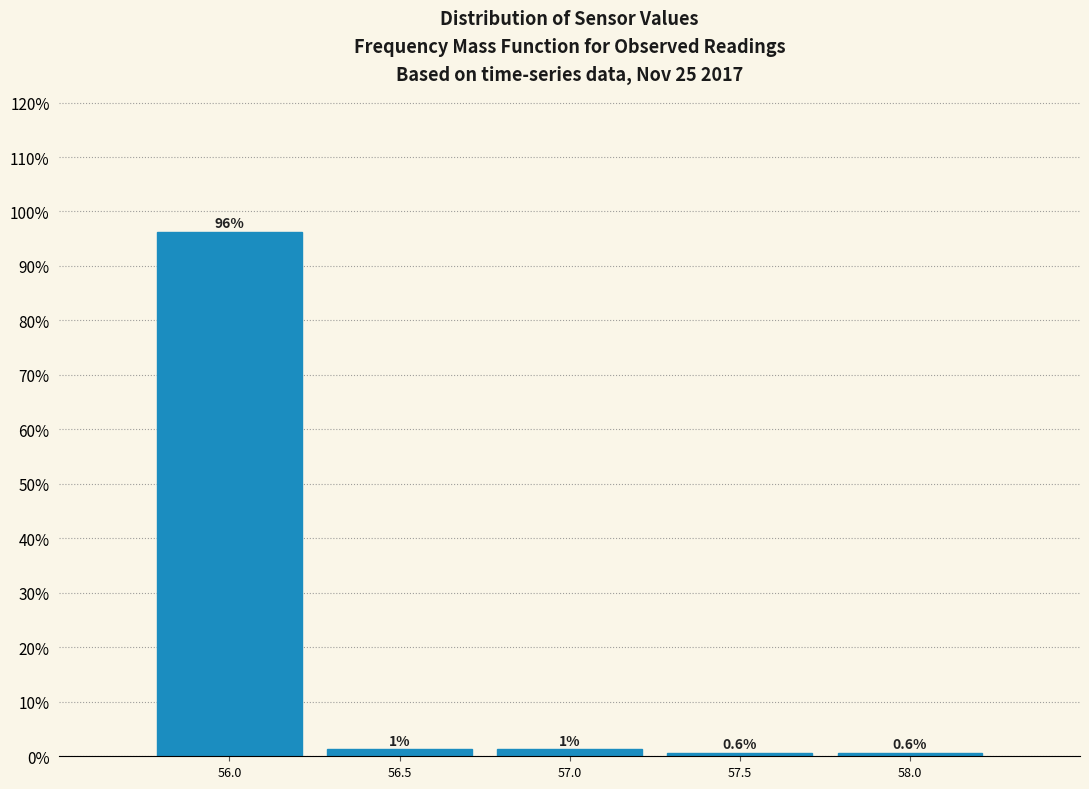

Over which range of the x-axis is the bar tallest?

55.75 to 56.25